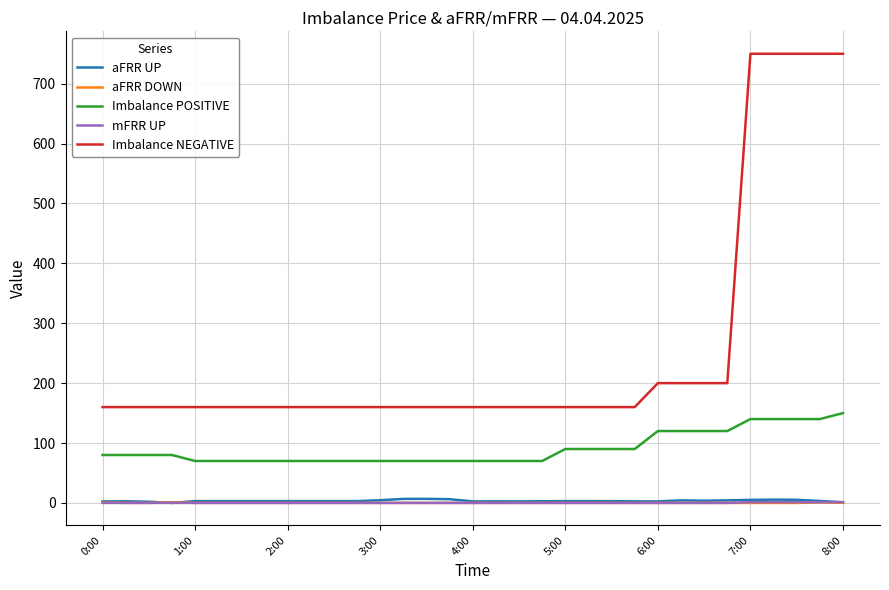

What is the highest value of the aFRR UP series?

6.8